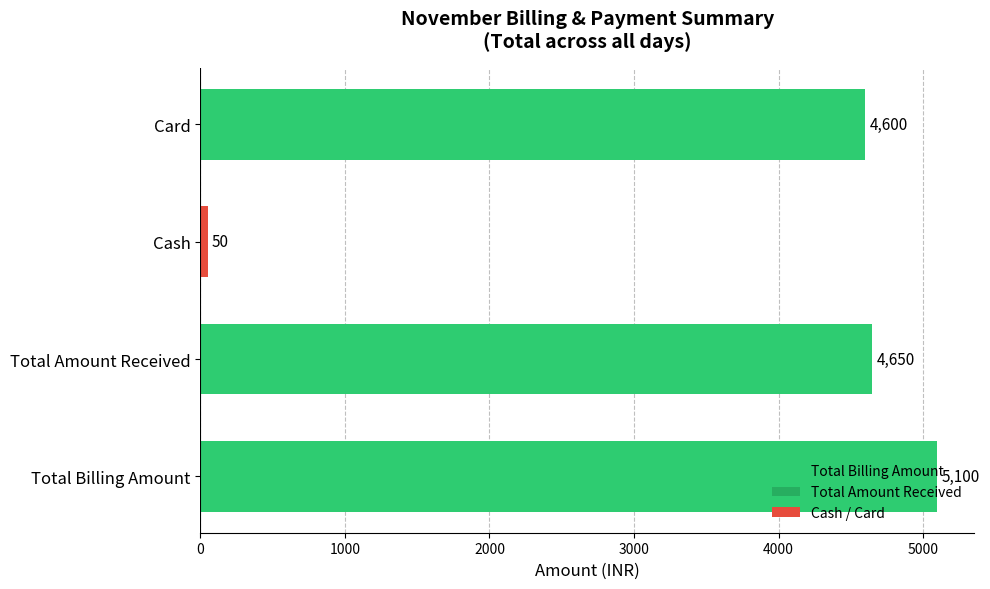

At which label is the value closest to 2575?

Card